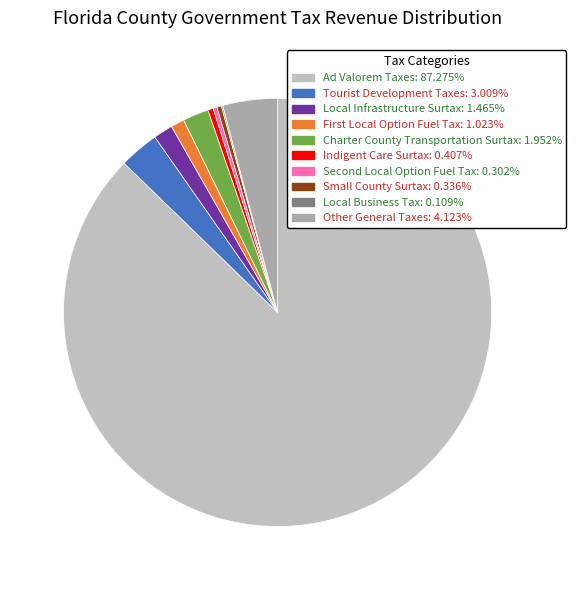

Which category has the biggest portion of the pie?

Ad Valorem Taxes